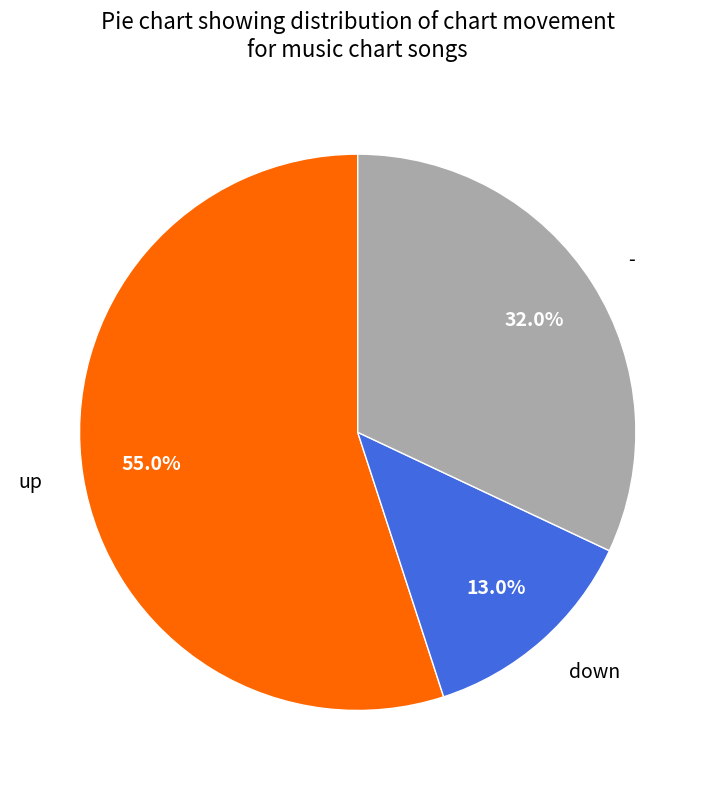

To the nearest percent, what is the difference between the largest and smallest slice percentages?

42%